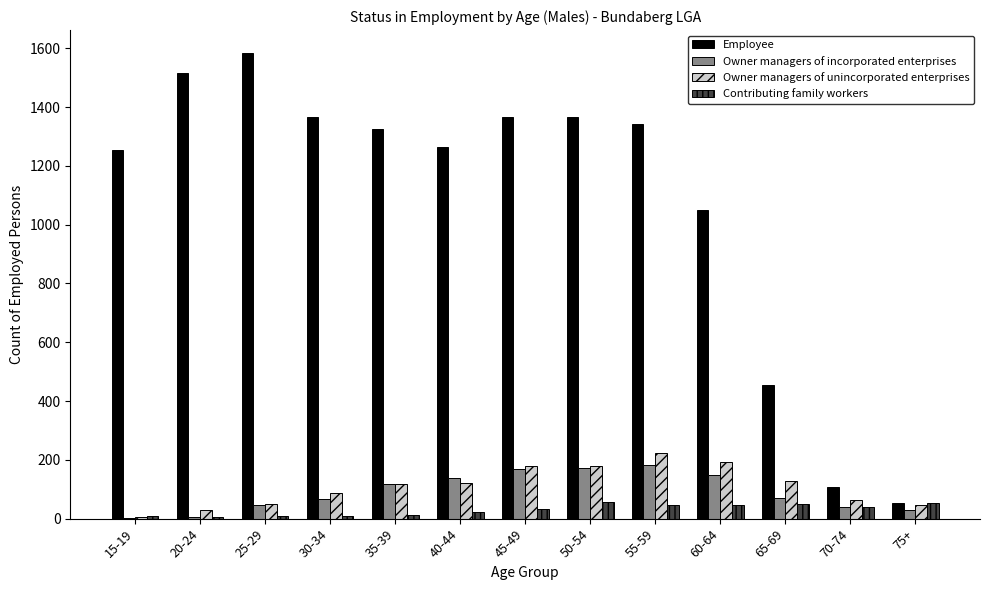

Which series changed the most between 40-44 and 60-64?

Employee